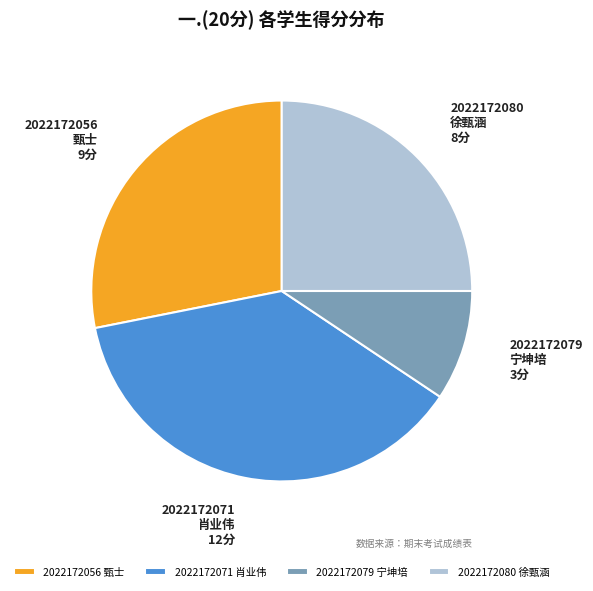

Which has a higher value, 2022172079 宁坤培 or 2022172056 甄士?

2022172056 甄士